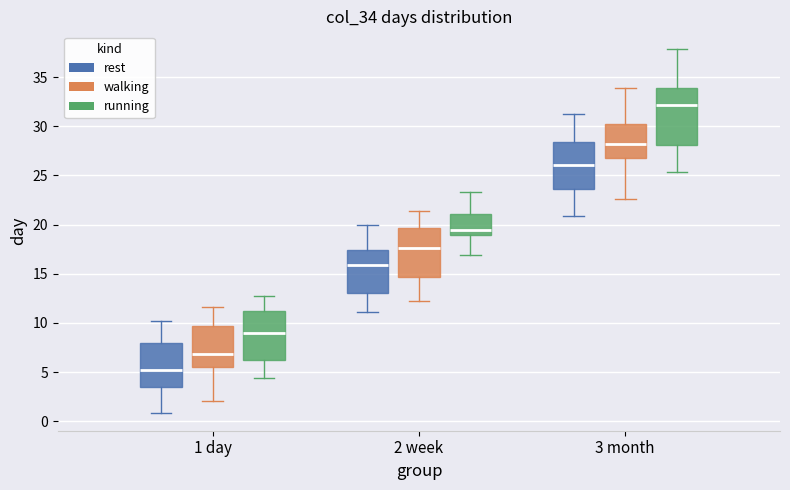

Where does the upper whisker of the box for 2 week (running) end on the y-axis? The values are not printed on the chart, so give them approximately, as read against the axis.

23.5